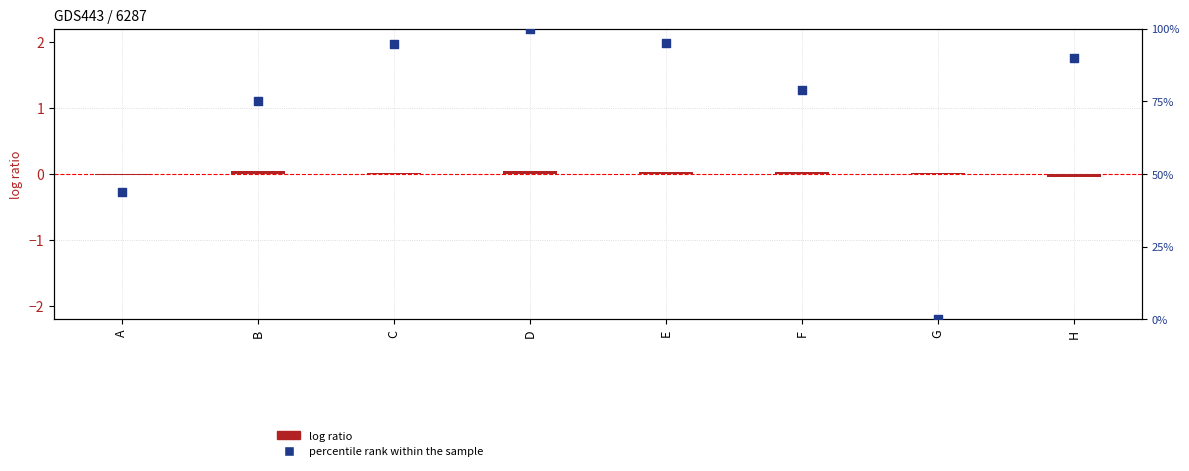

At which category is the sum across all series the highest?

D